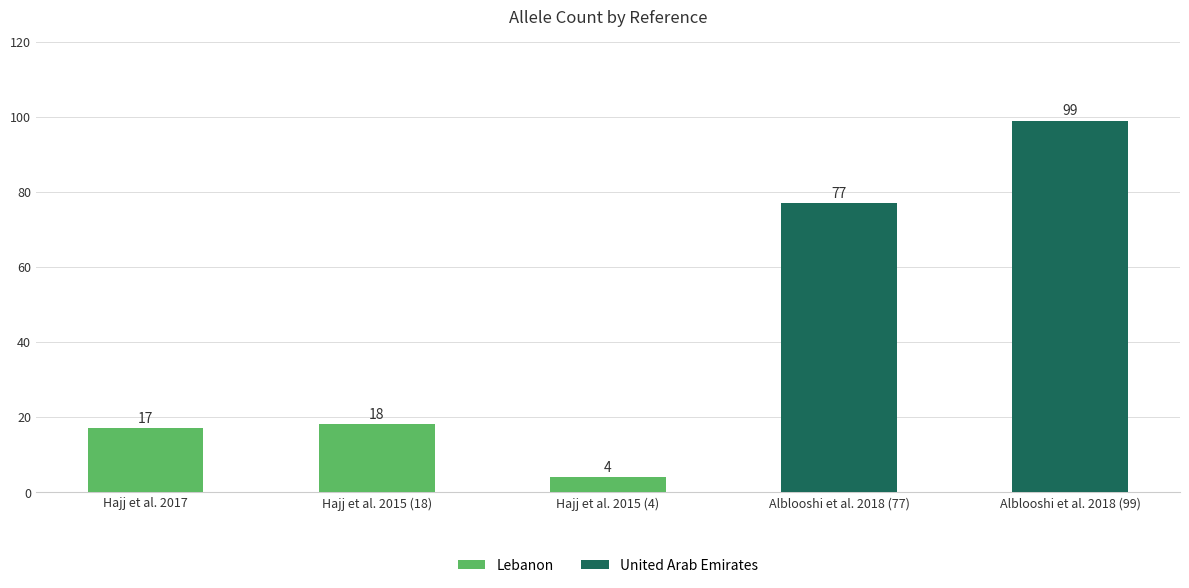

What is the difference between the second highest and second lowest values?

60